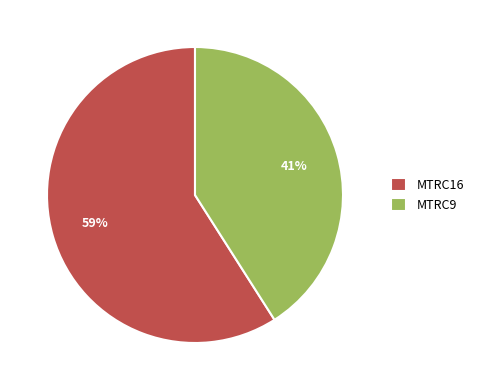

Rank the categories by value from highest to lowest.

MTRC16, MTRC9